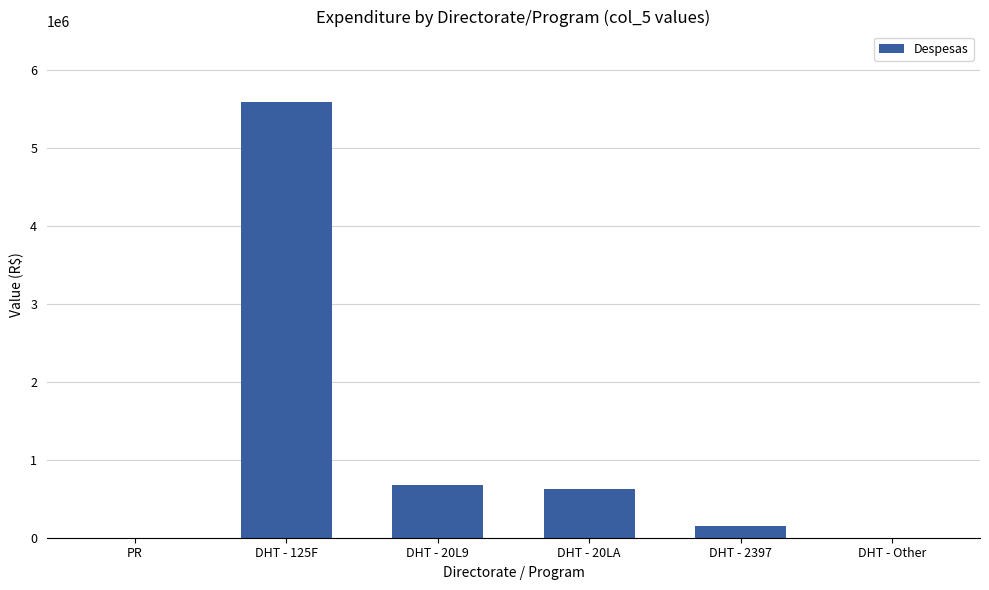

What is the approximate value at DHT - 20L9?

673233.4